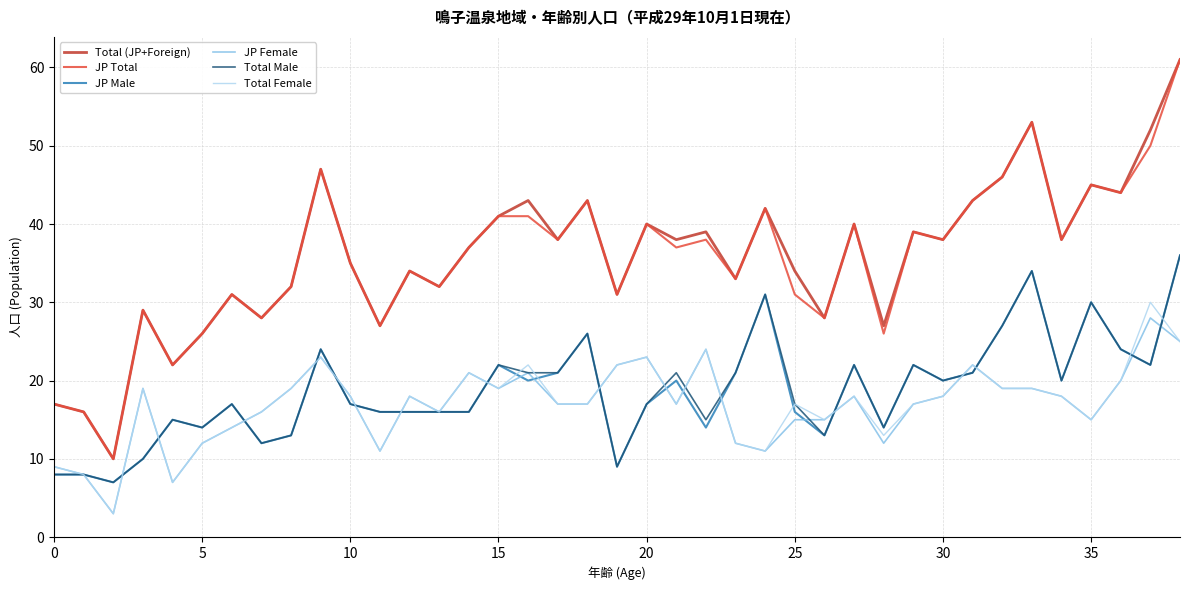

What is the highest value of the JP Male series?

36